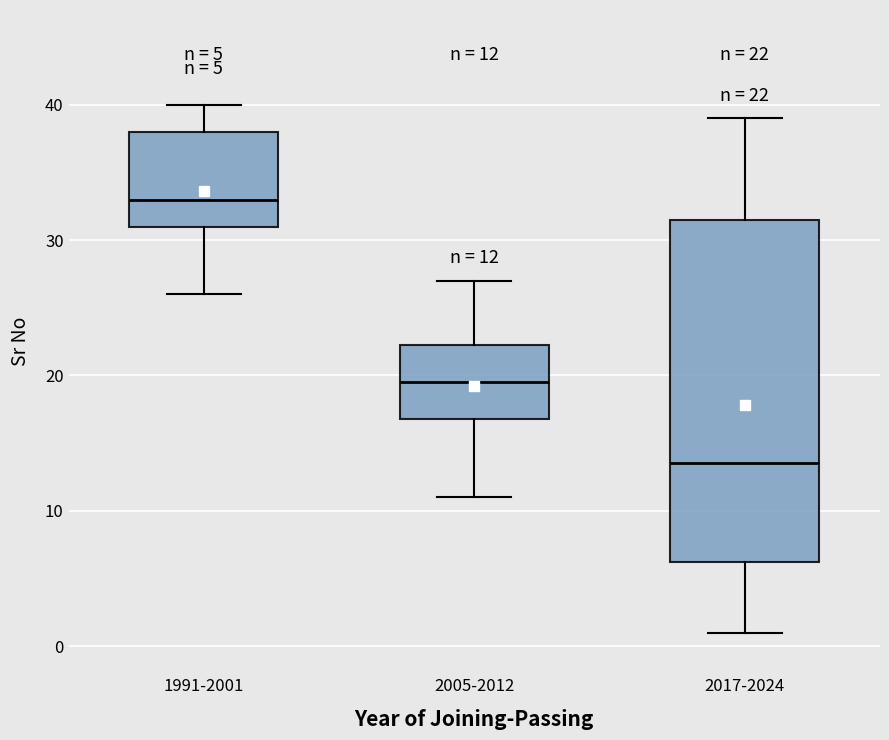

Which box's median line is the lowest?

2017-2024